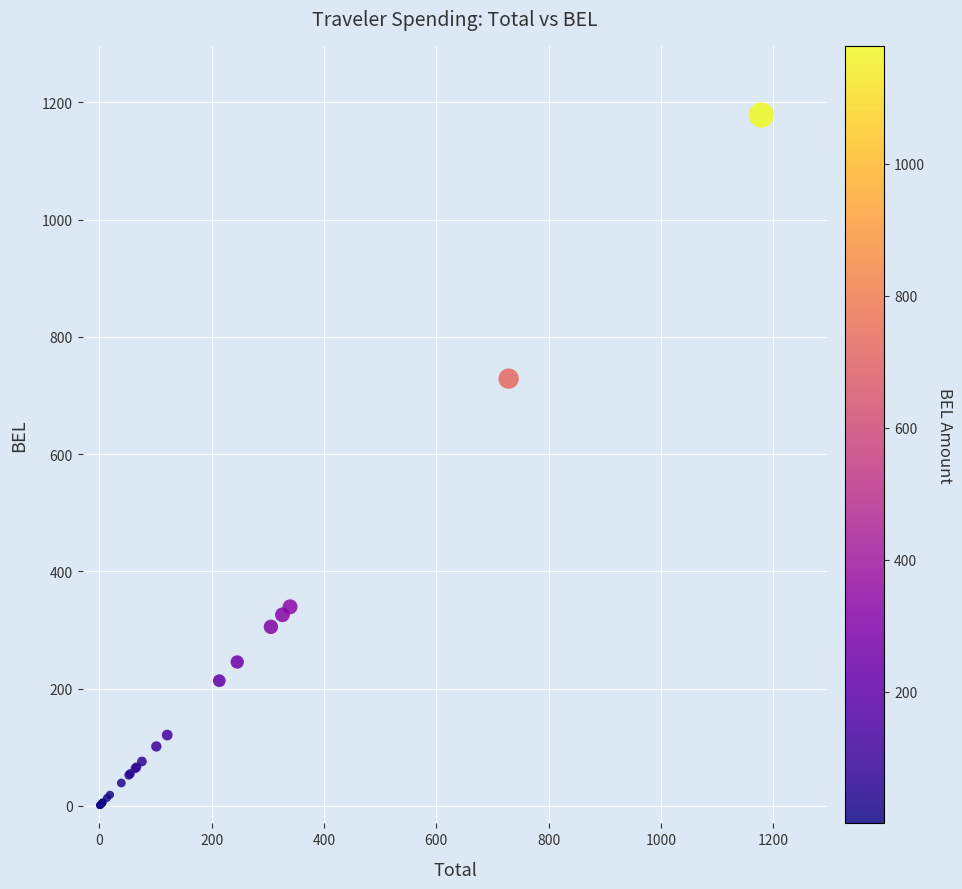

What Y value in the scatter plot is closest to 589?

728.7